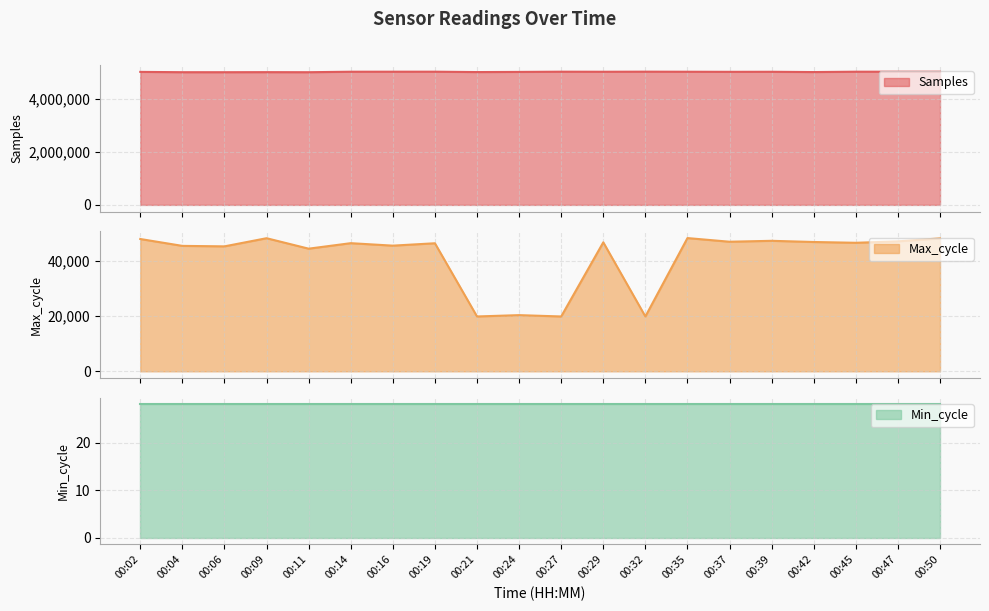

Count the number of categories in the chart.

20